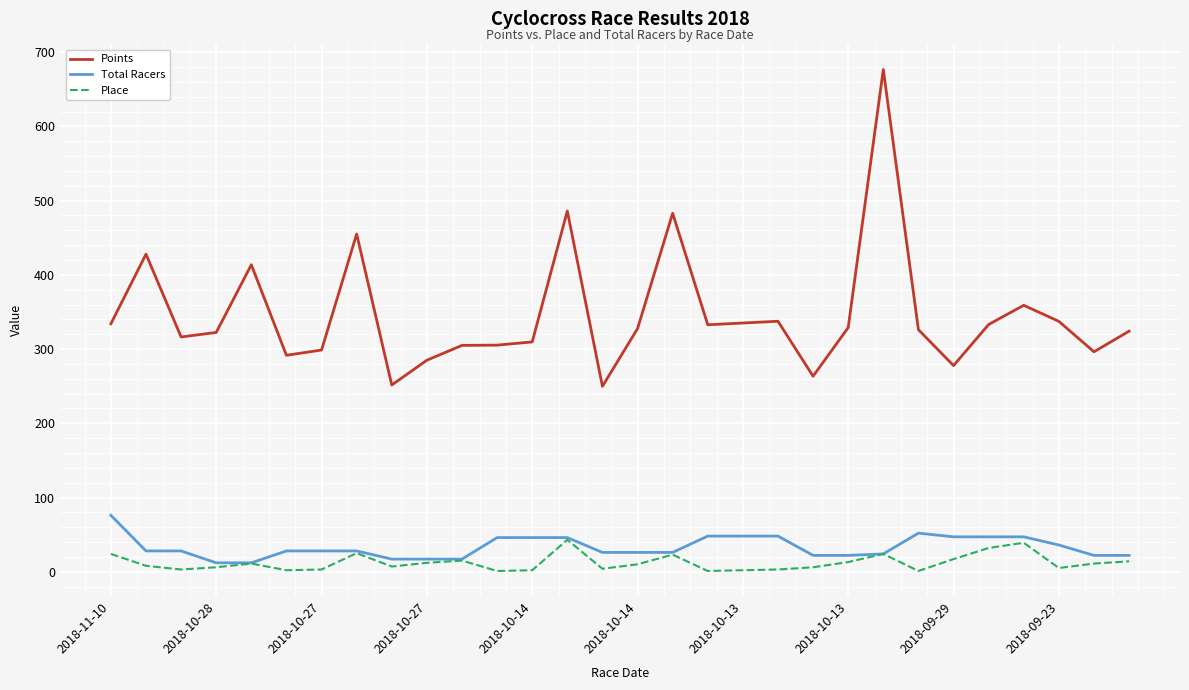

Which series has the largest total across all categories?

Points